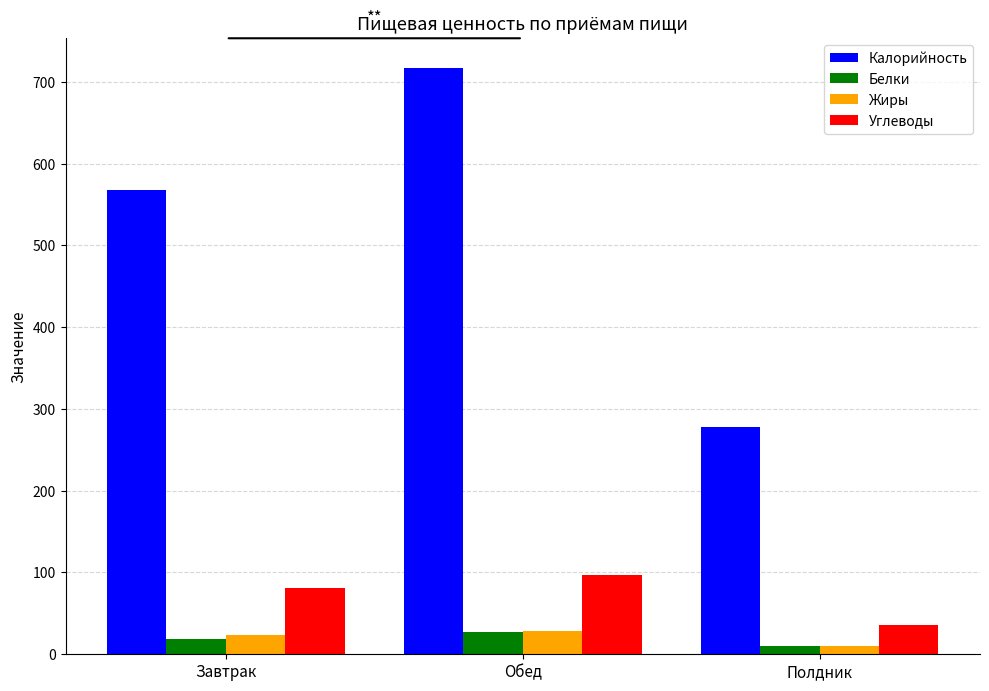

What is the greatest value displayed?

717.4